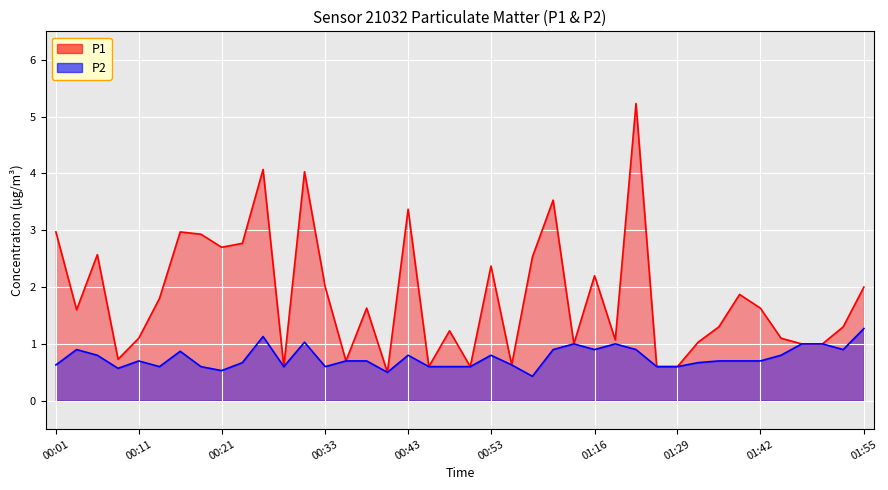

Reading left to right, what are all the values shown in this chart?

P1: 00:01=3.0	00:04=1.6	00:06=2.6	00:09=0.7	00:11=1.1	00:14=1.8	00:16=3.0	00:19=2.9	00:21=2.7	00:23=2.8	00:26=4.1	00:28=0.6	00:31=4.0	00:33=2.0	00:36=0.7	00:38=1.6	00:41=0.5	00:43=3.4	00:46=0.6	00:48=1.2	00:50=0.6	00:53=2.4	00:55=0.6	00:58=2.5	01:00=3.5	01:13=1.0	01:16=2.2	01:22=1.1	01:24=5.2	01:27=0.6	01:29=0.6	01:35=1.0	01:37=1.3	01:40=1.9	01:42=1.6	01:45=1.1	01:47=1.0	01:50=1.0	01:52=1.3	01:55=2.0
P2: 00:01=0.6	00:04=0.9	00:06=0.8	00:09=0.6	00:11=0.7	00:14=0.6	00:16=0.9	00:19=0.6	00:21=0.5	00:23=0.7	00:26=1.1	00:28=0.6	00:31=1.0	00:33=0.6	00:36=0.7	00:38=0.7	00:41=0.5	00:43=0.8	00:46=0.6	00:48=0.6	00:50=0.6	00:53=0.8	00:55=0.6	00:58=0.4	01:00=0.9	01:13=1.0	01:16=0.9	01:22=1.0	01:24=0.9	01:27=0.6	01:29=0.6	01:35=0.7	01:37=0.7	01:40=0.7	01:42=0.7	01:45=0.8	01:47=1.0	01:50=1.0	01:52=0.9	01:55=1.3